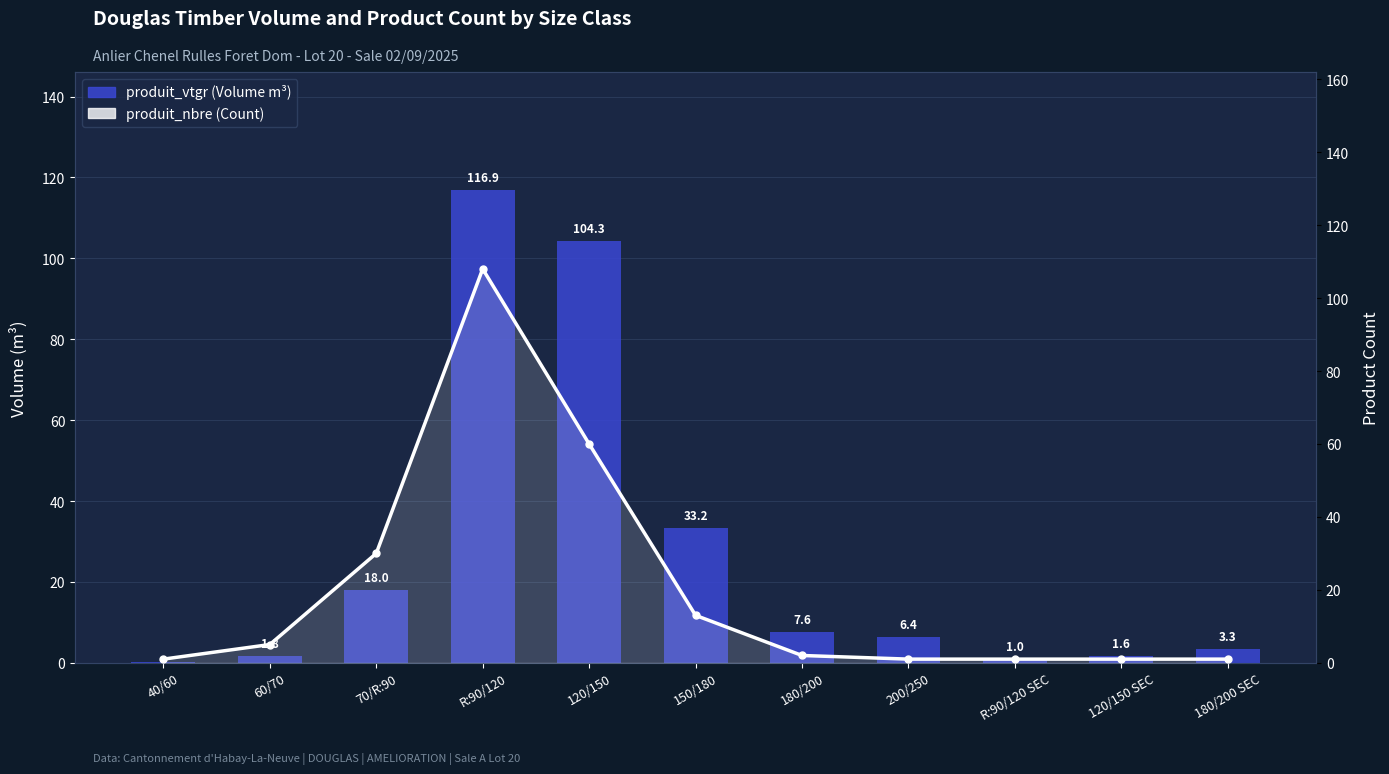

Which label corresponds to the largest value in the chart?

R:90/120